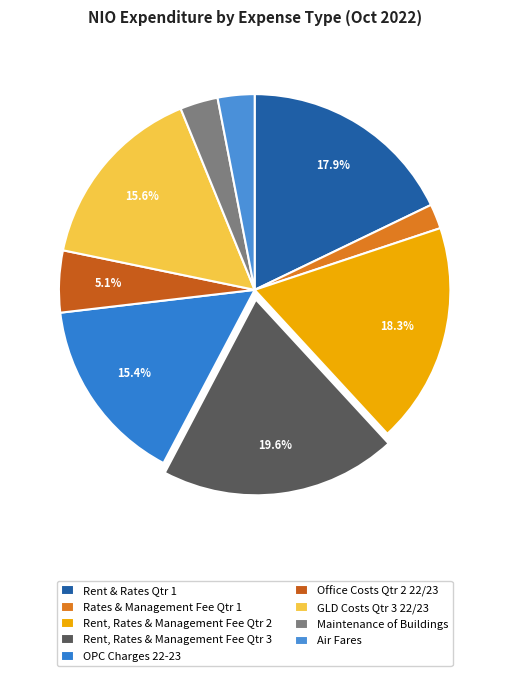

To the nearest percent, what is the combined percentage of OPC Charges 22-23 and GLD Costs Qtr 3 22/23?

31%